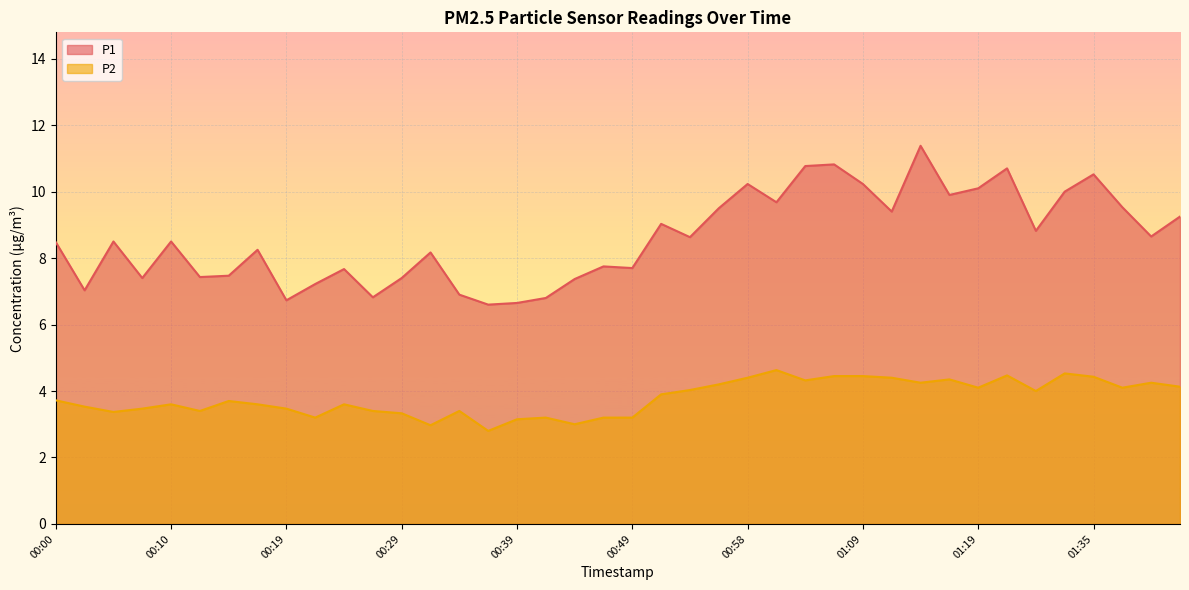

How many data points in P2 are less than 3?

2